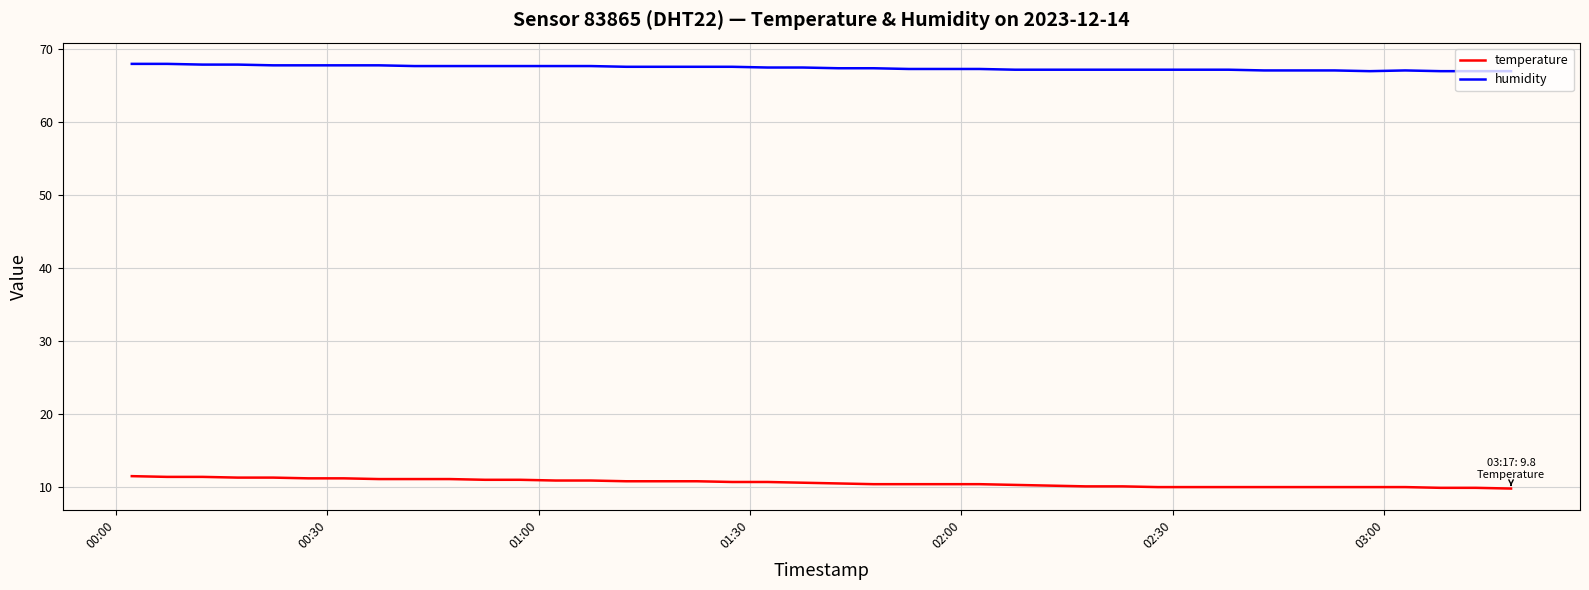

What is the smallest value displayed?

9.8